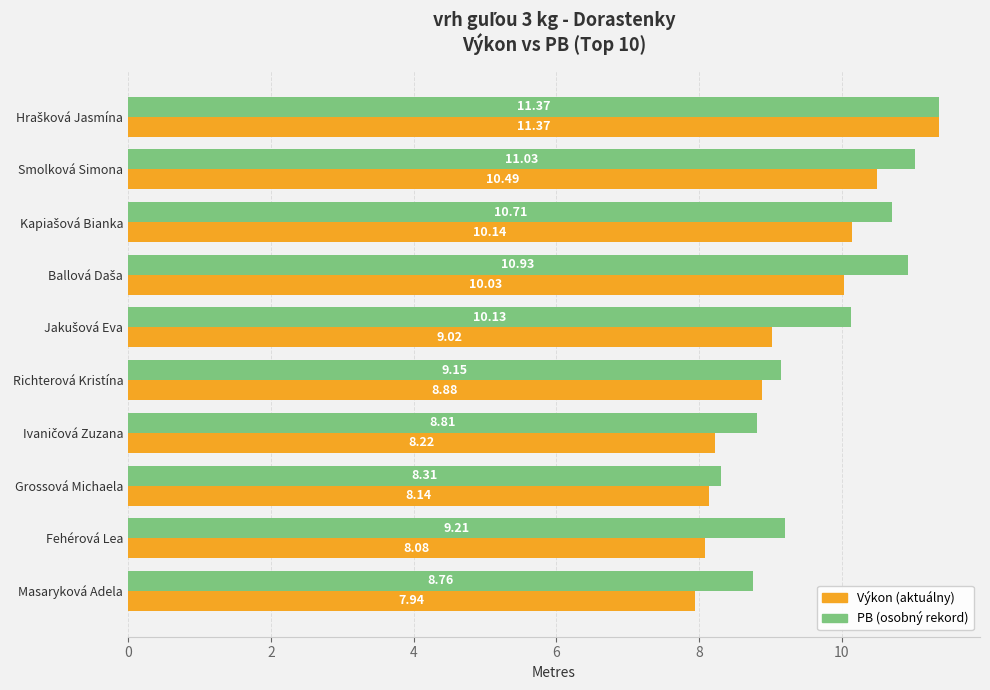

At which category does the chart reach its minimum across all series?

Masaryková Adela